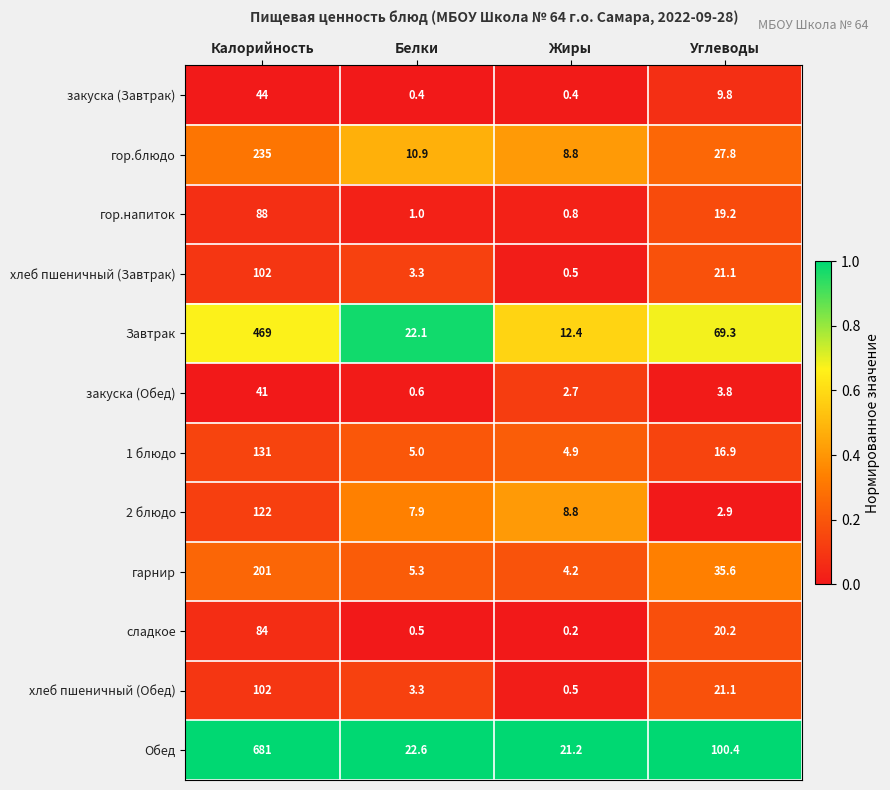

List the labels in order of закуска (Обед) value, smallest first.

Белки, Жиры, Углеводы, Калорийность